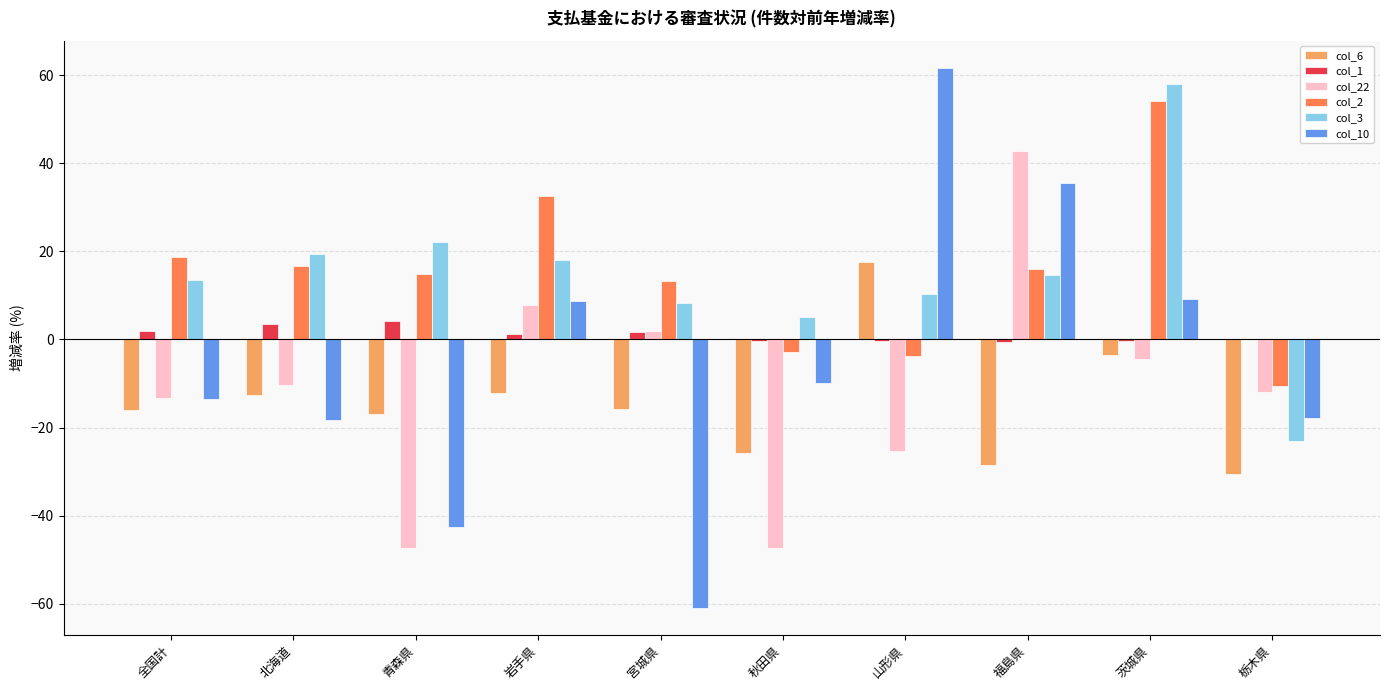

What value does the col_2 series have at 宮城県?

13.3